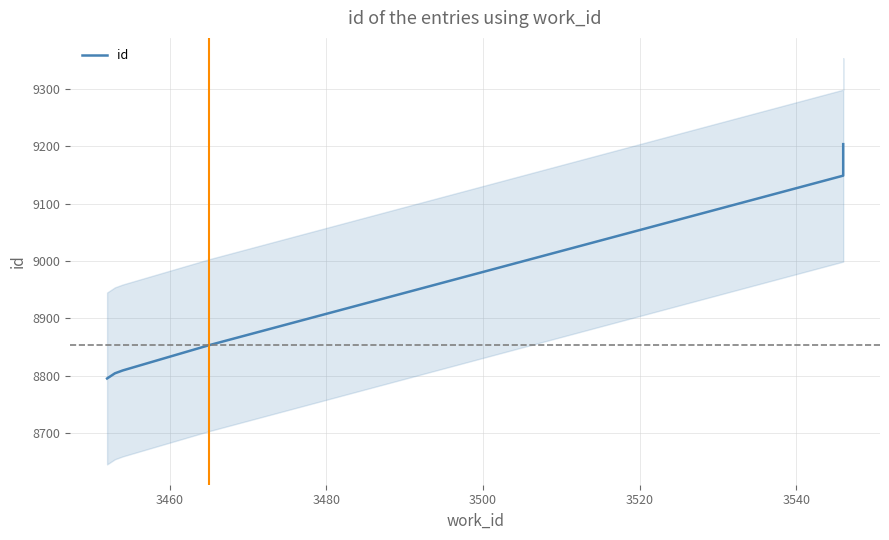

Which has a higher value, 3540 or 3520?

3540